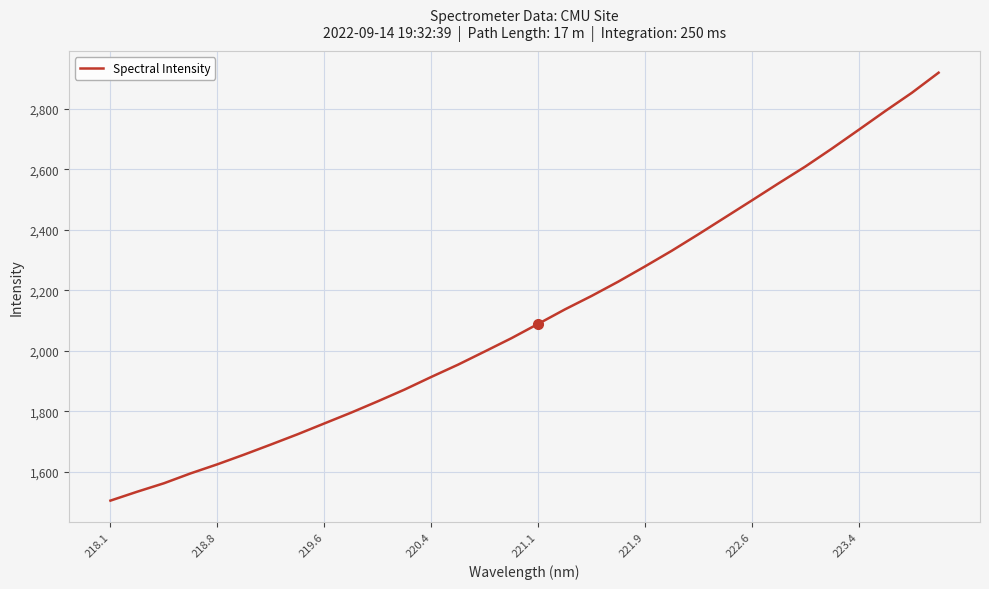

What is the smallest value displayed?

1505.7